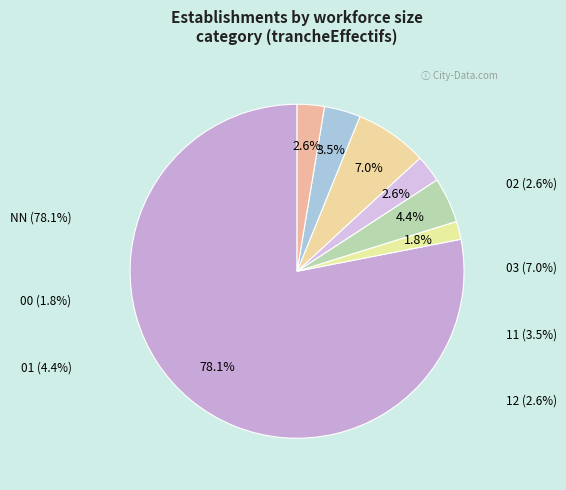

Is the sum of 02 and 01 greater than half?

No